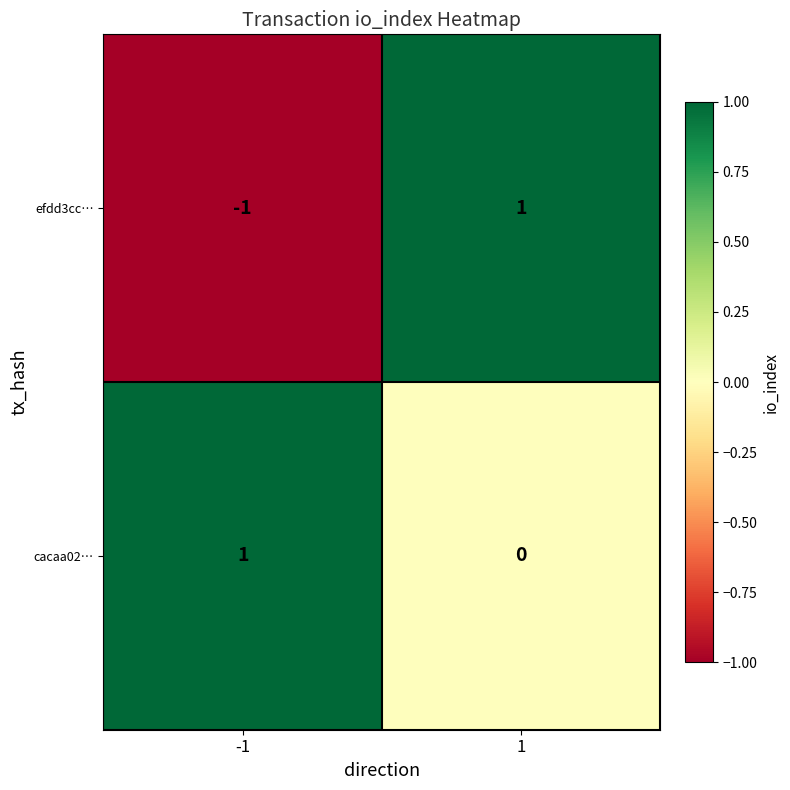

The efdd3cc… series shows 0 at -1. True or false?

False